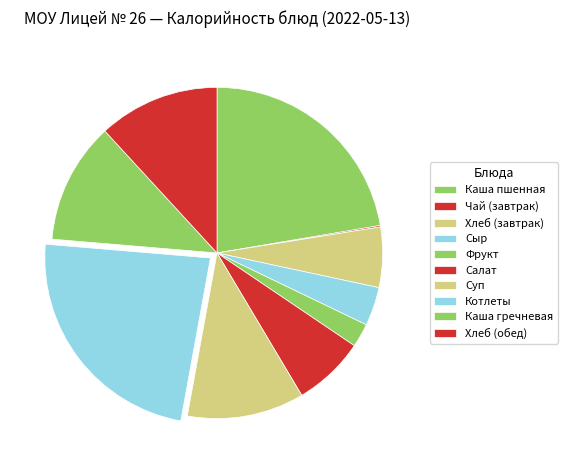

To the nearest percent, what is the difference between the largest and smallest slice percentages?

23%